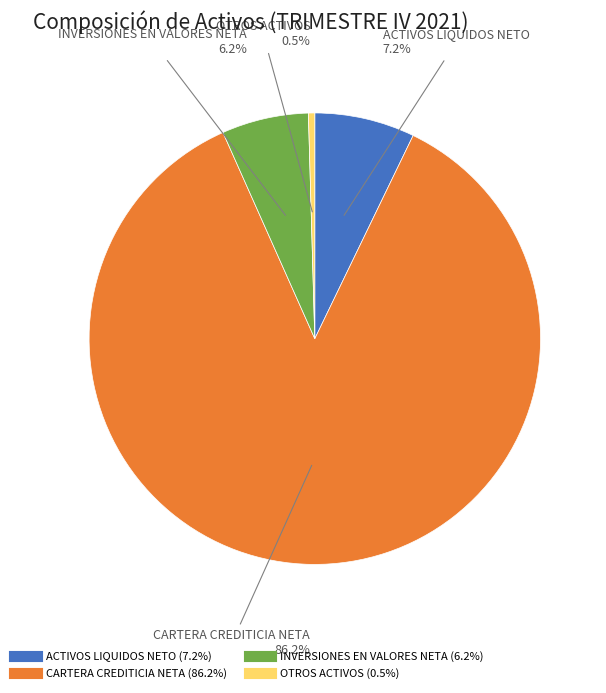

Does any single category account for the majority?

Yes